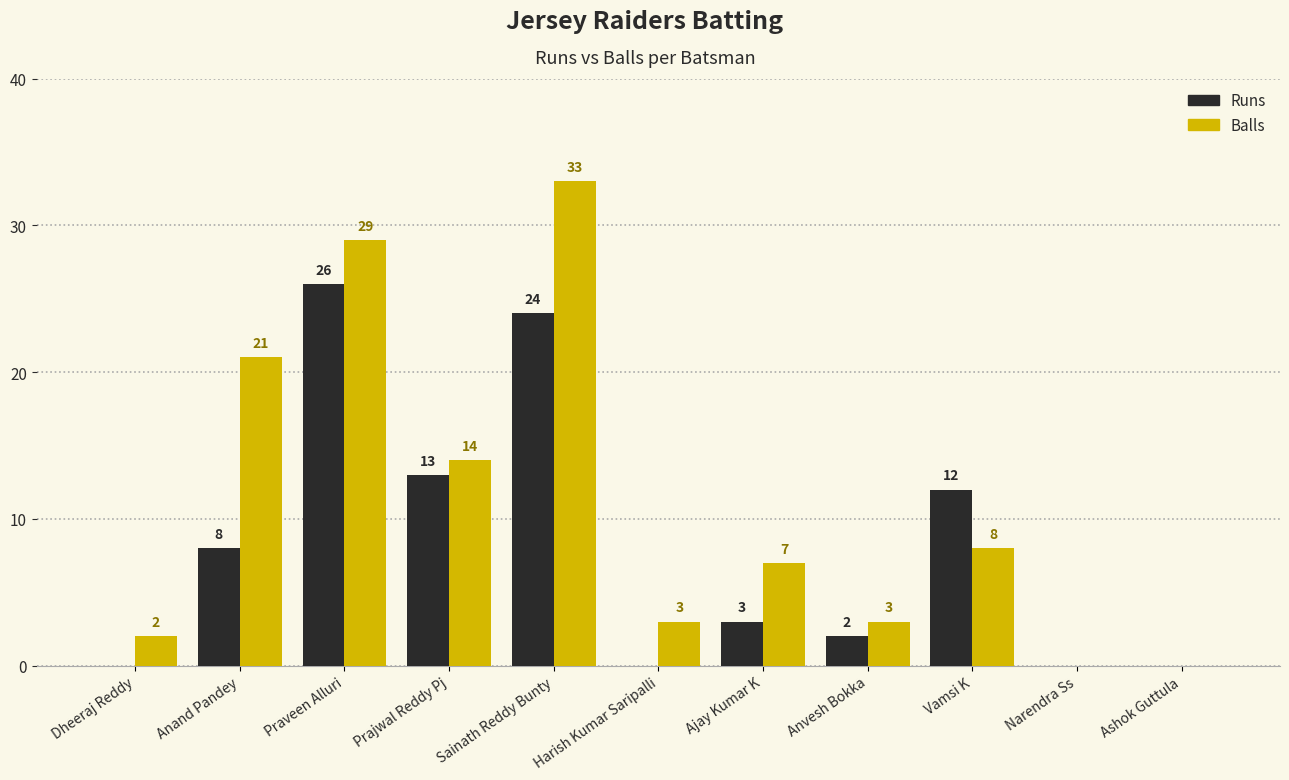

How many positive values does the Balls series have?

9